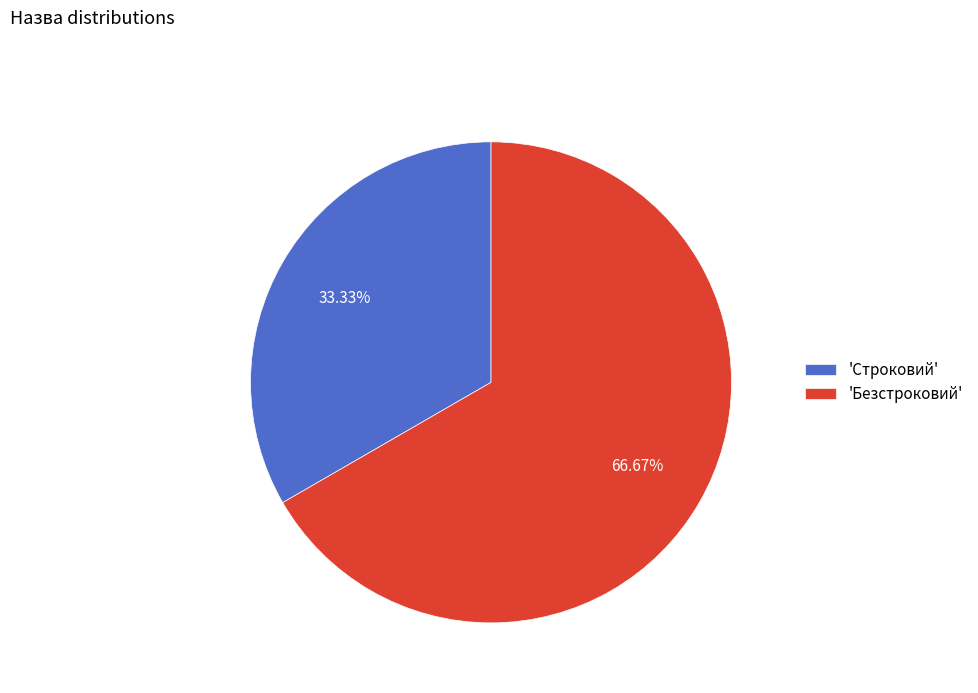

What is the majority slice?

'Безстроковий'